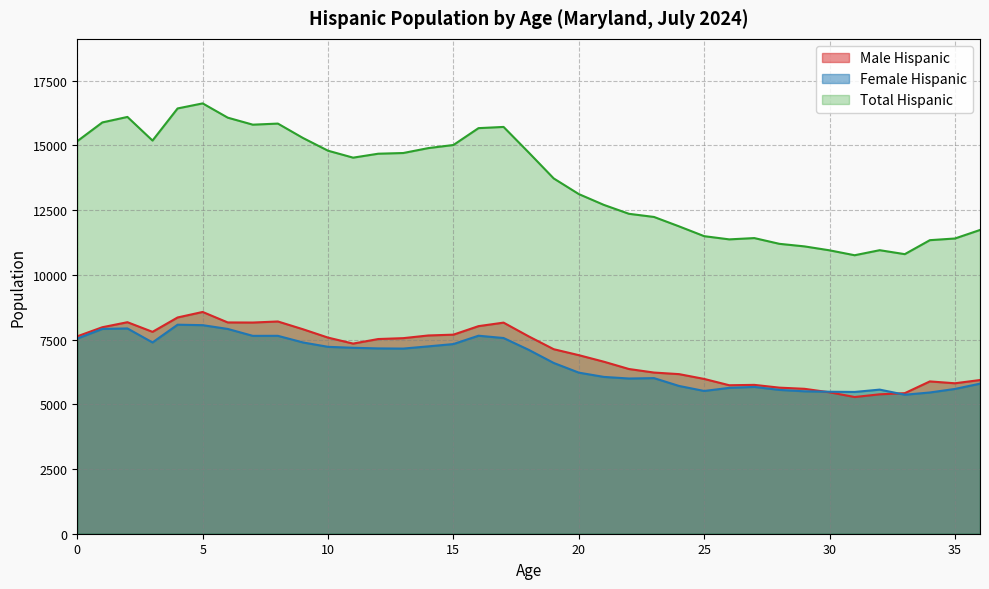

Between 14 and 36, which series saw the biggest shift?

Total Hispanic